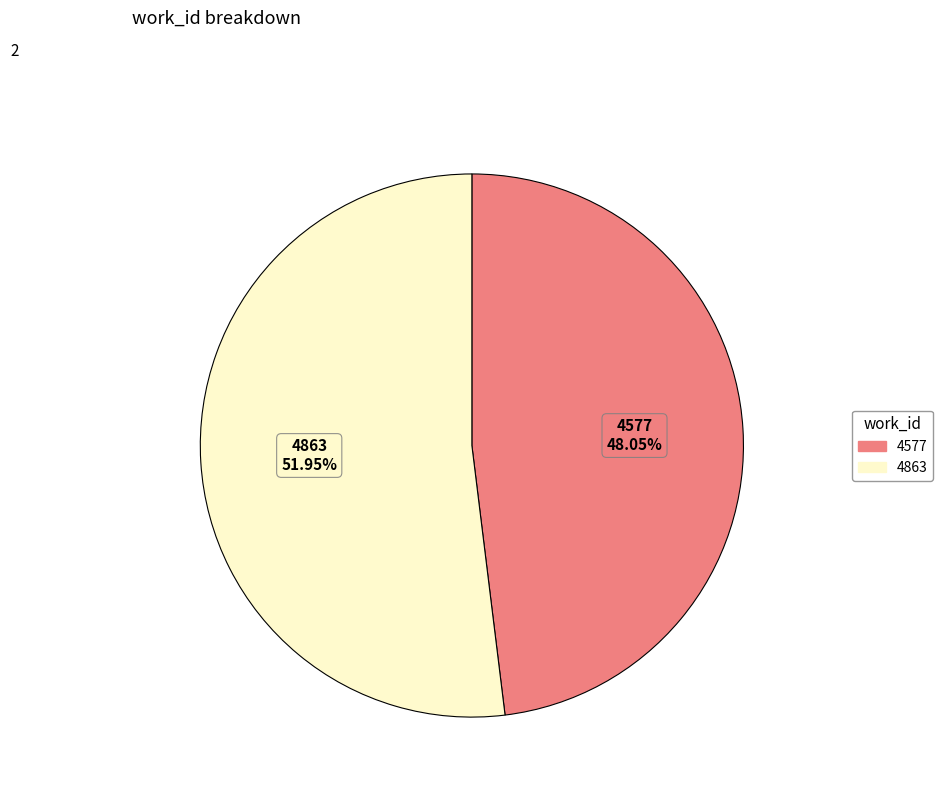

How many segments does this pie chart have?

2